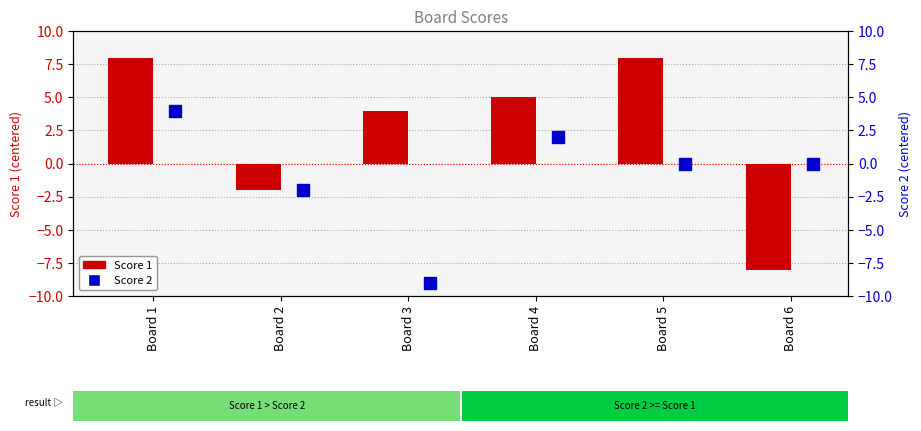

Read the Score 2 value at Board 1.

4